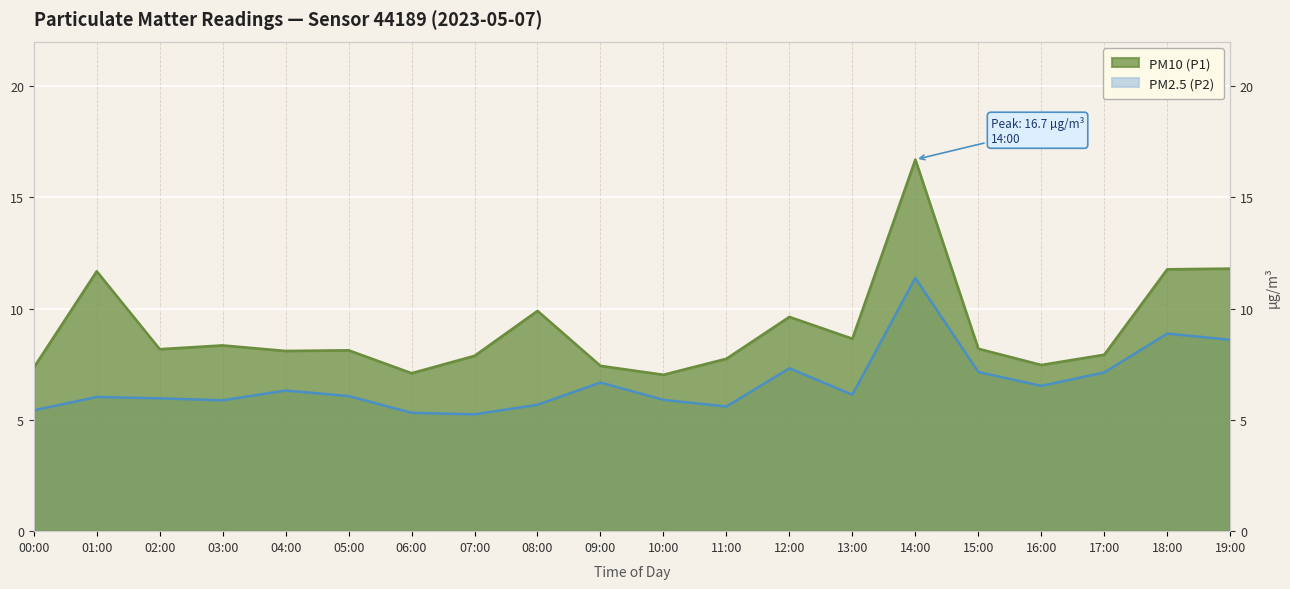

At how many categories does at least one series exceed 5?

20